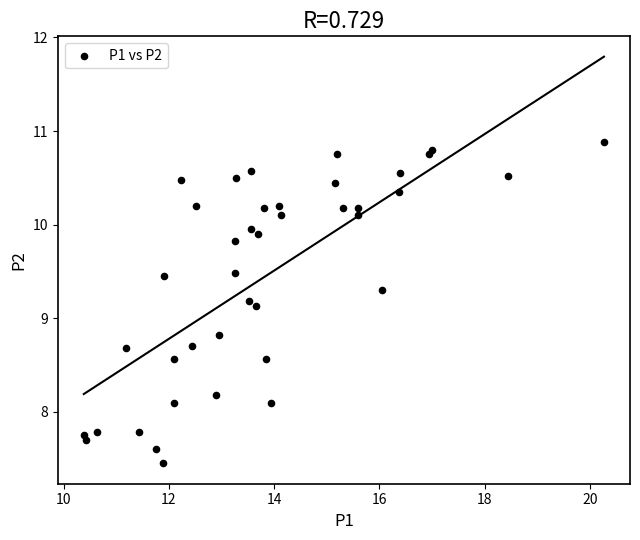

What is the range of Y values (max minus min)?

3.4